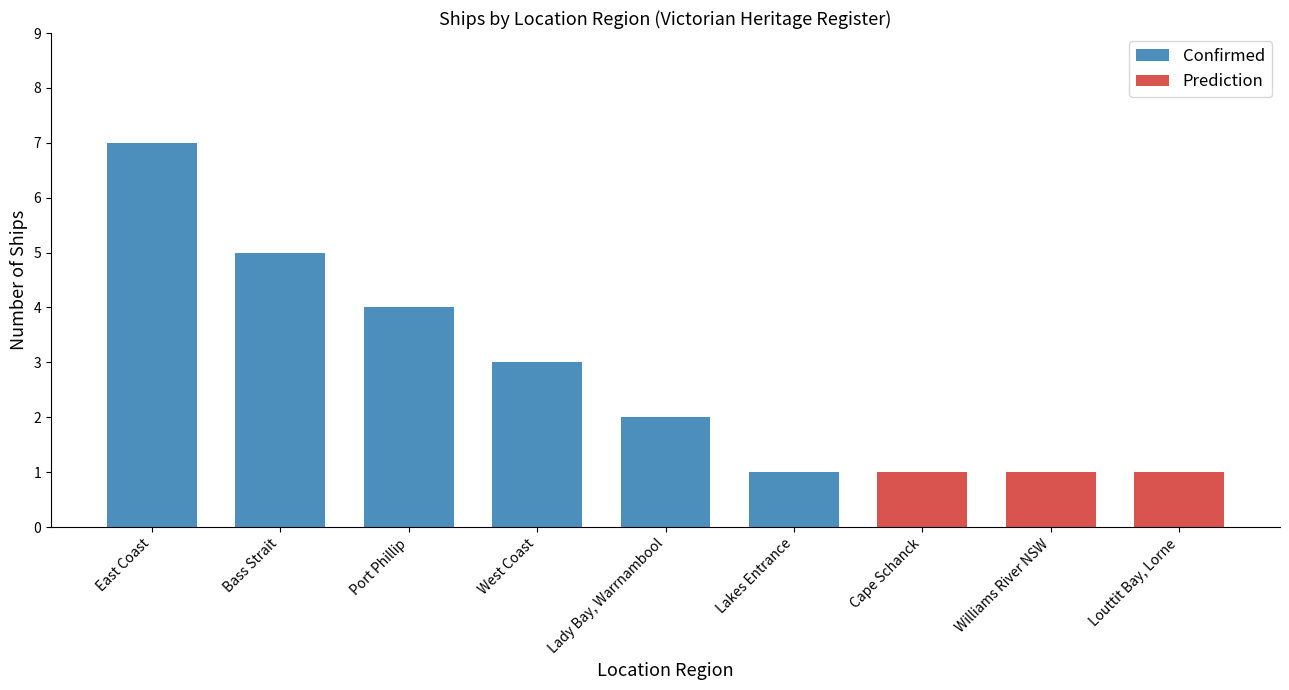

Rank the categories by Confirmed value from highest to lowest.

East Coast, Bass Strait, Port Phillip, West Coast, Lady Bay, Warrnambool, Lakes Entrance